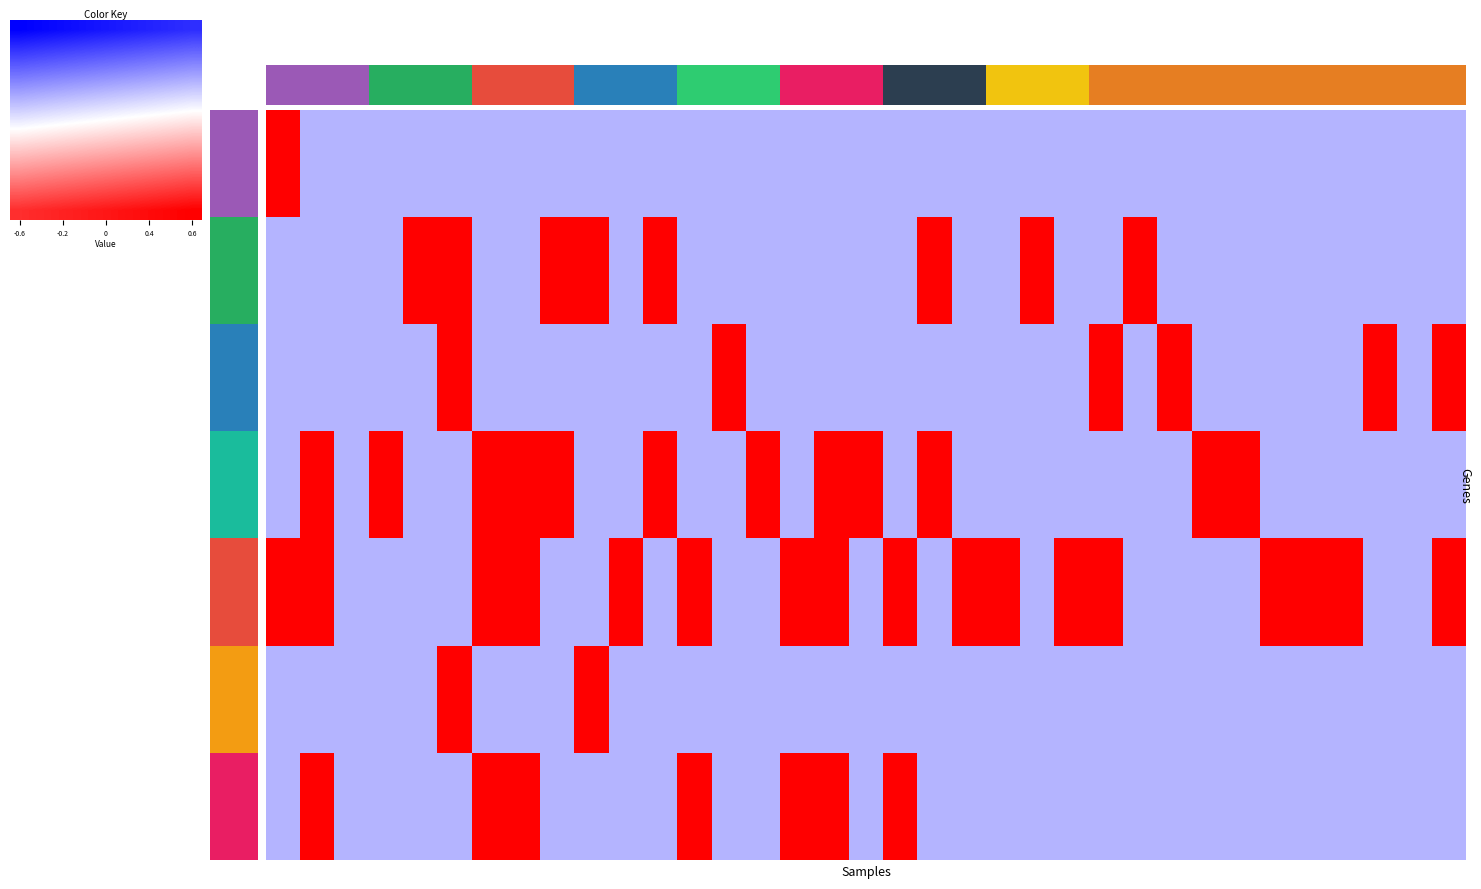

What is the maximum value shown in the chart?

1.0